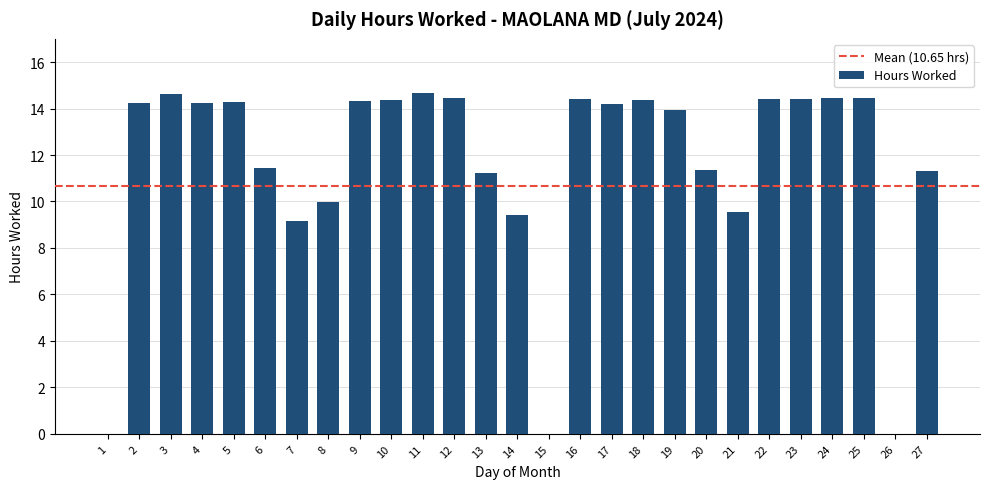

Approximately how many times larger is the value at 27 compared to 9?

0.8